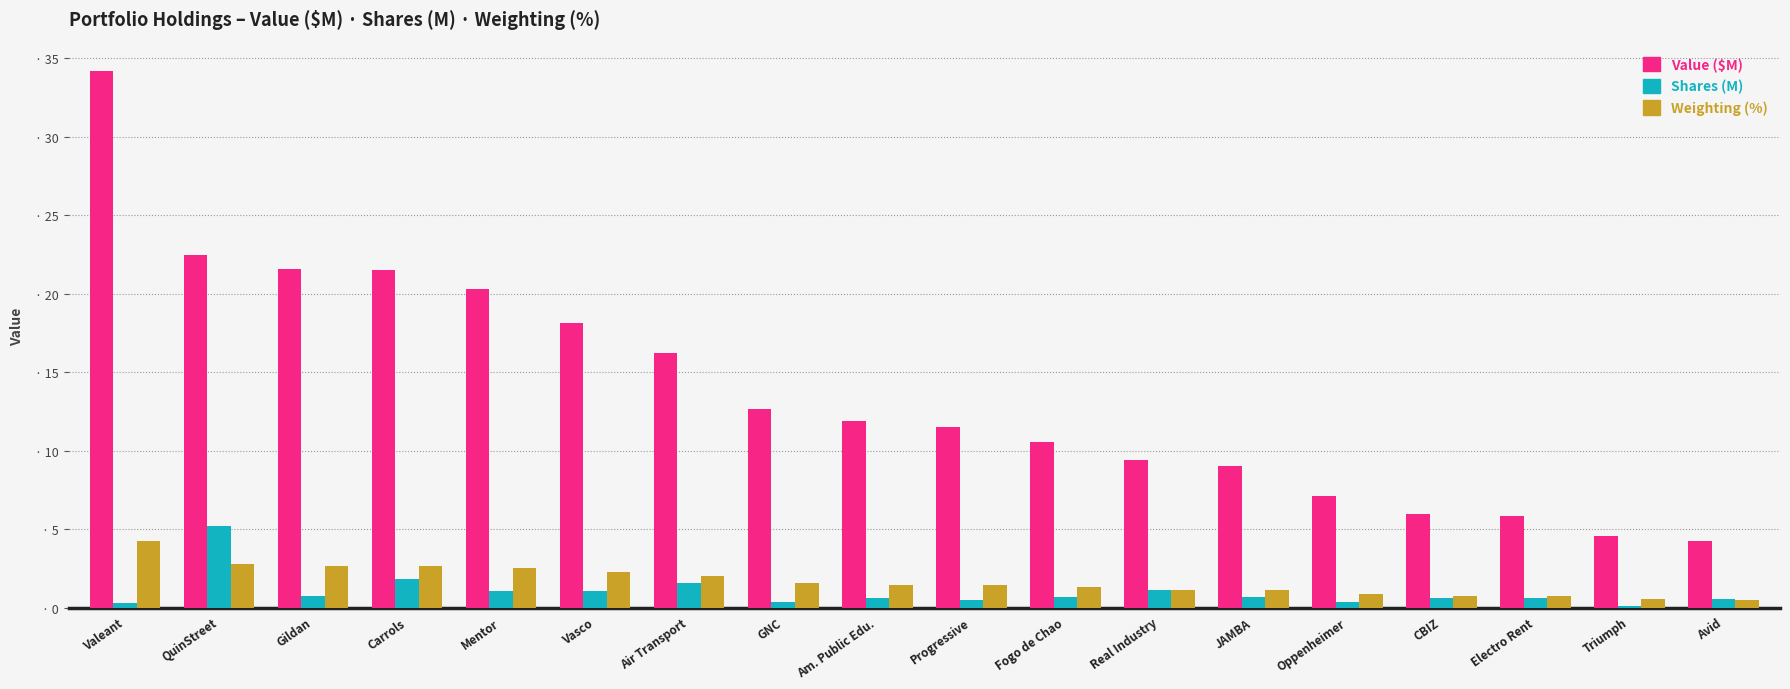

Rank the series at GNC from highest to lowest value.

Value ($M), Weighting (%), Shares (M)